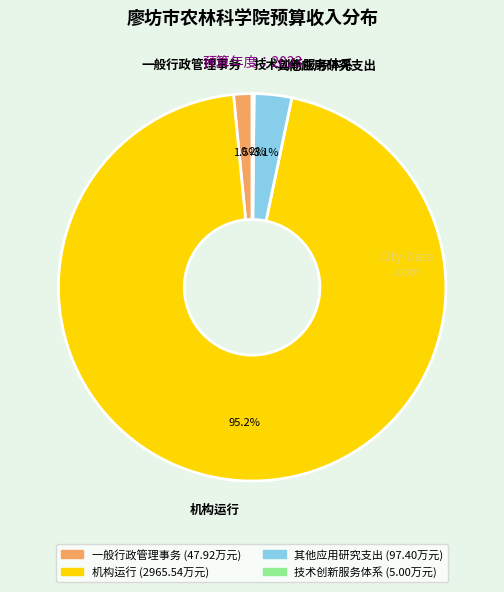

Is there a majority slice in this chart?

Yes